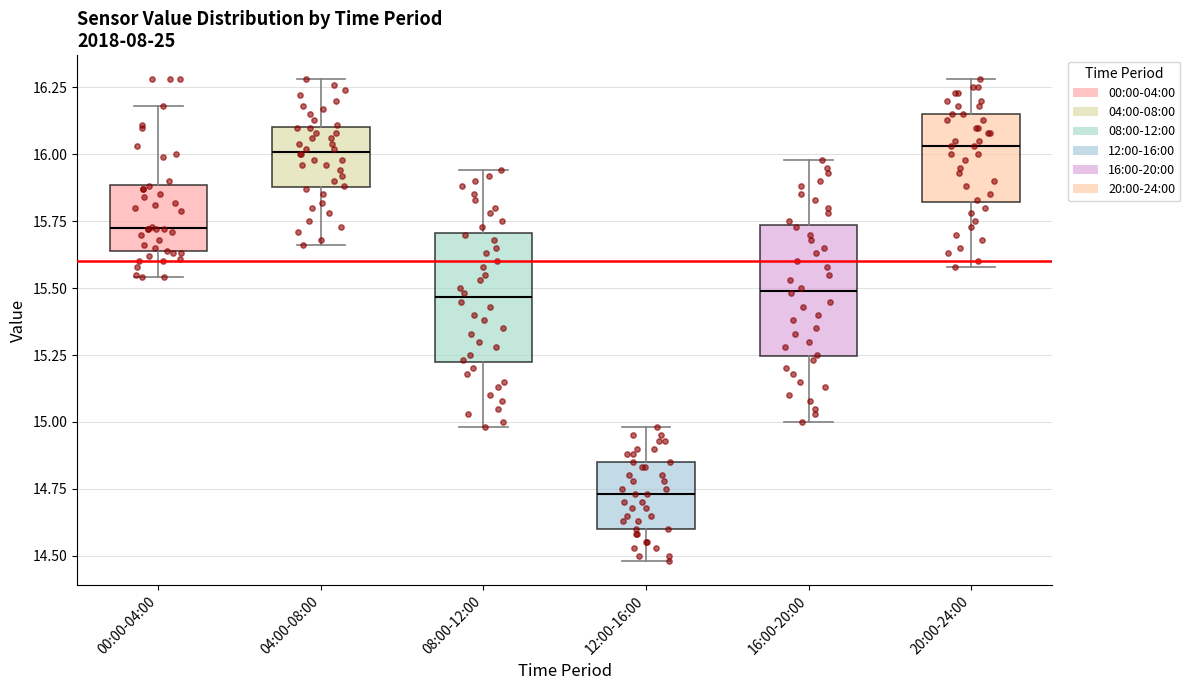

Which box's median line is the lowest?

12:00-16:00